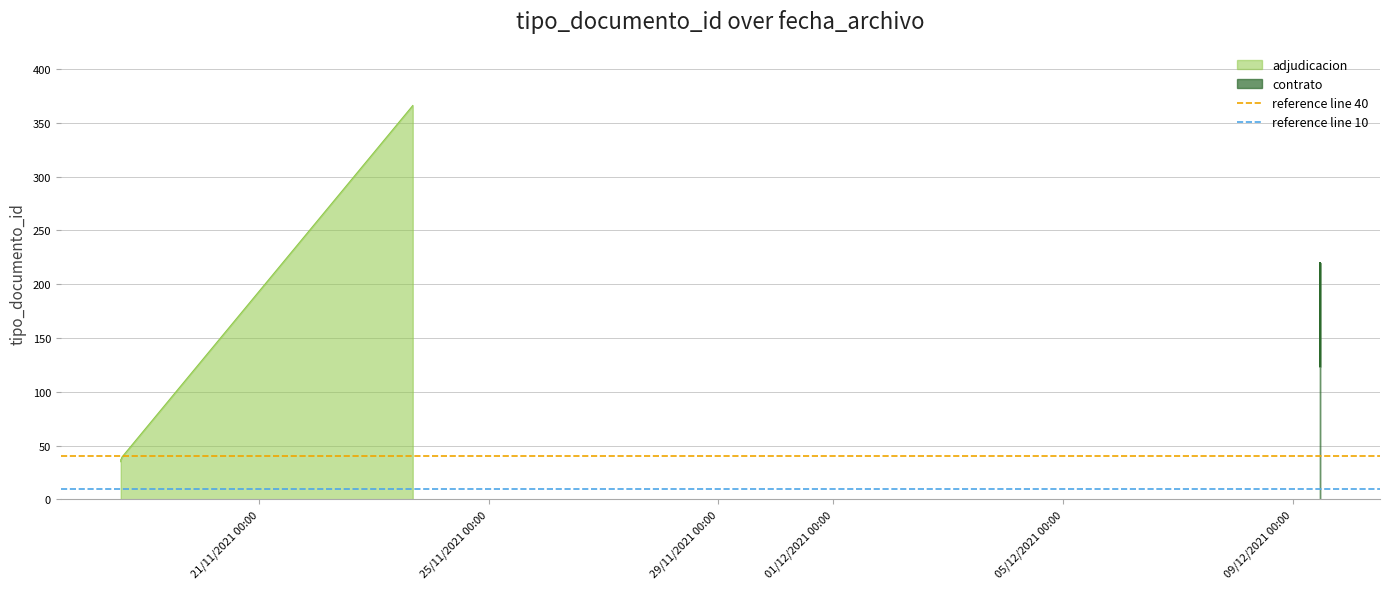

What is the approximate value of reference line 10 at 21/11/2021 00:00?

10